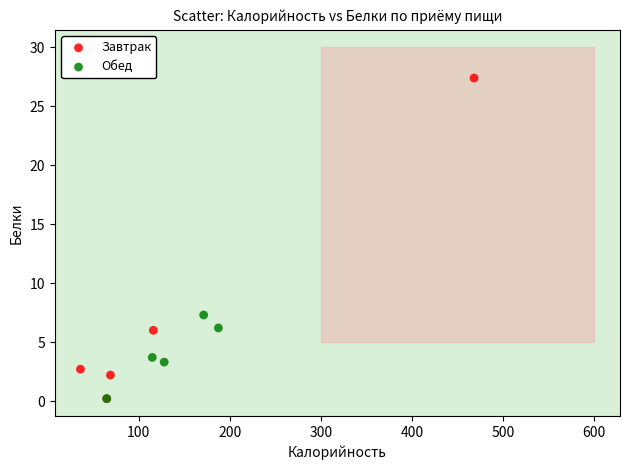

Which series contains the highest Y value?

Завтрак